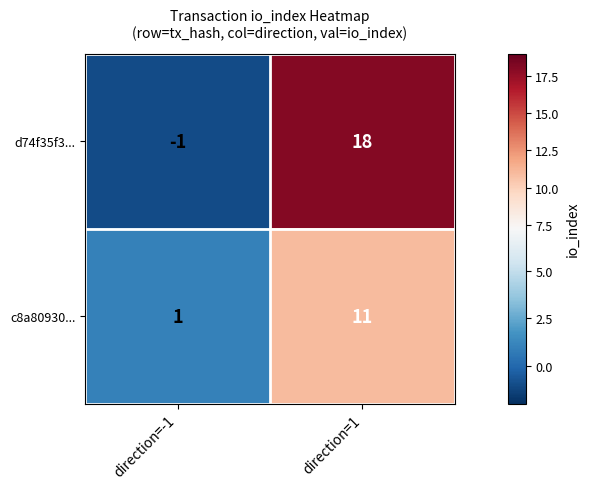

How many series are shown in this chart?

2